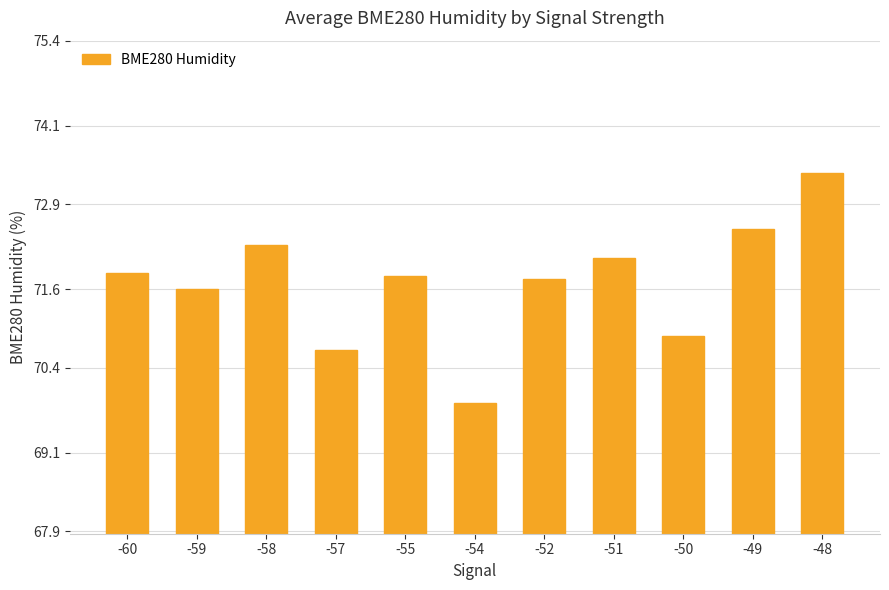

Which has a higher value, -59 or -55?

-55